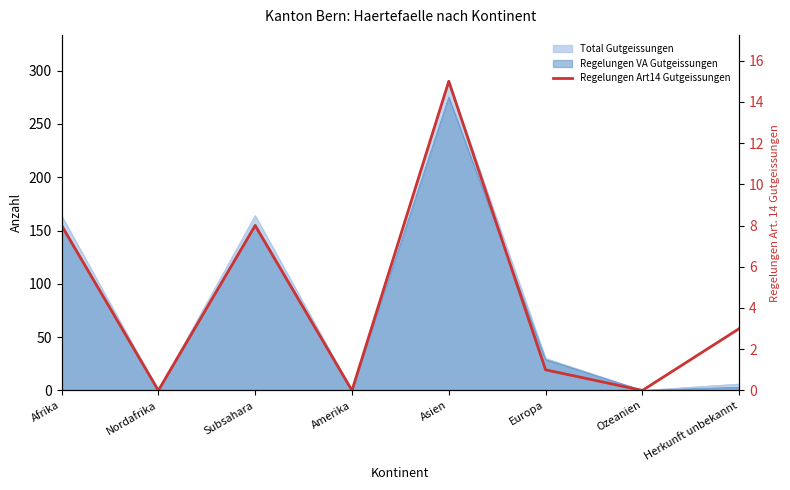

True or false: the data shows 8 at Afrika.

True